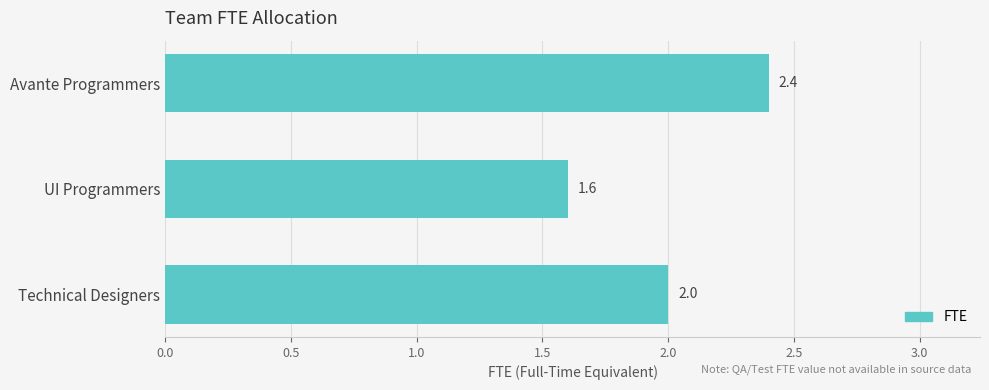

What is the difference between the maximum and minimum values?

0.8